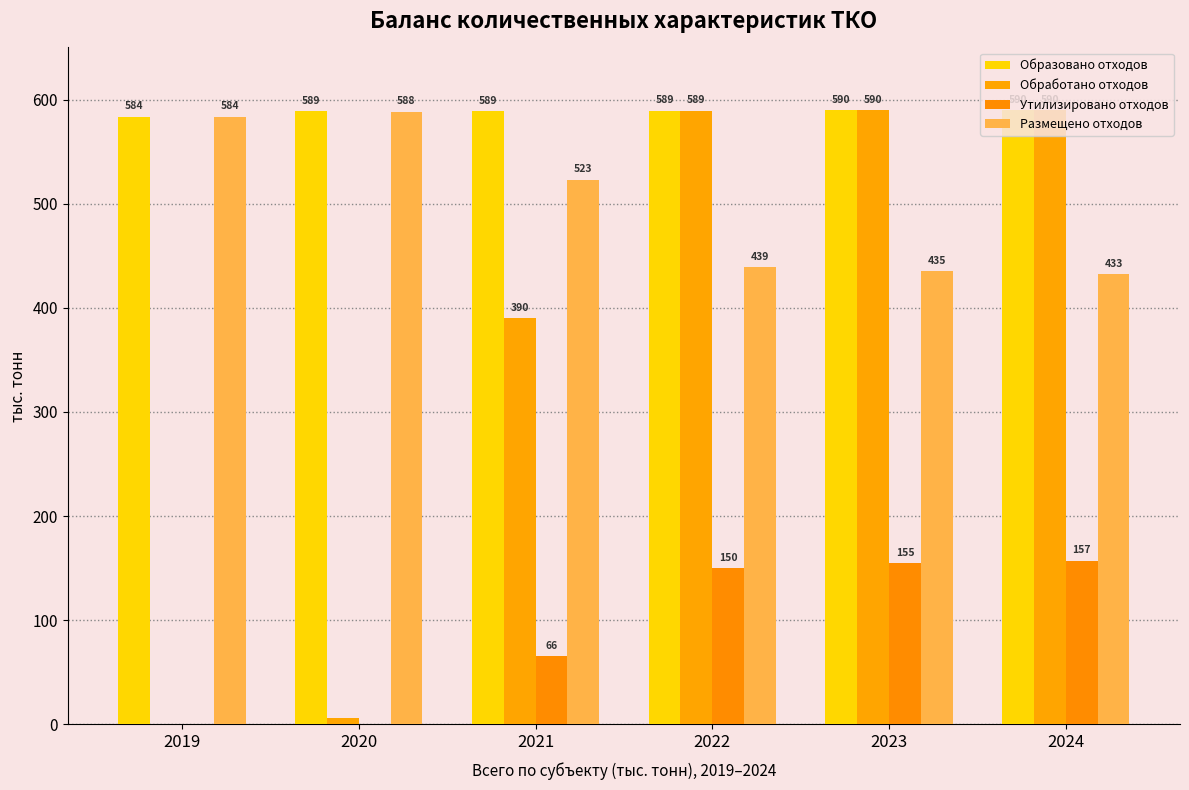

What value does the Обработано отходов series have at 2023?

589.6